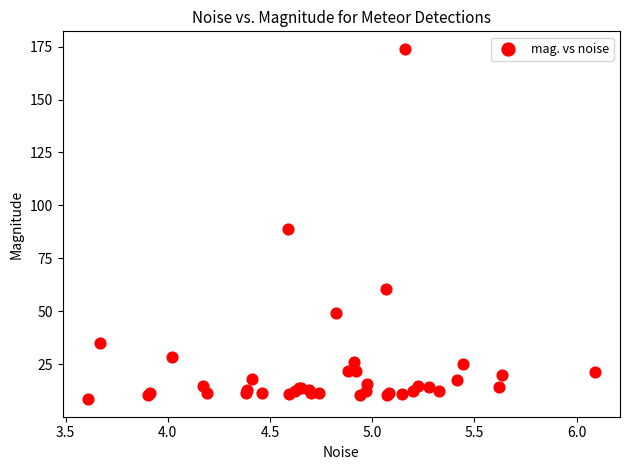

What Y value in the scatter plot is closest to 91?

88.7